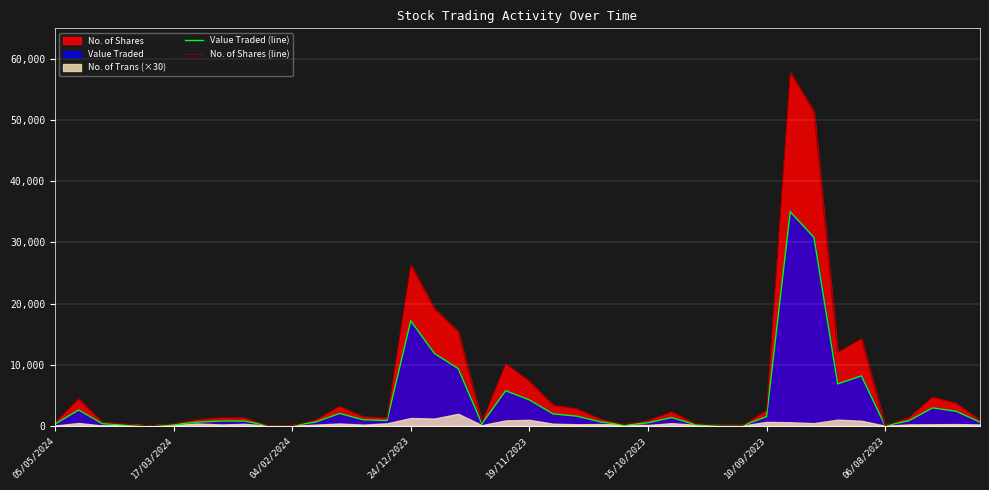

Is it true that No. of Shares (line) equals 860 at 15/10/2023?

True